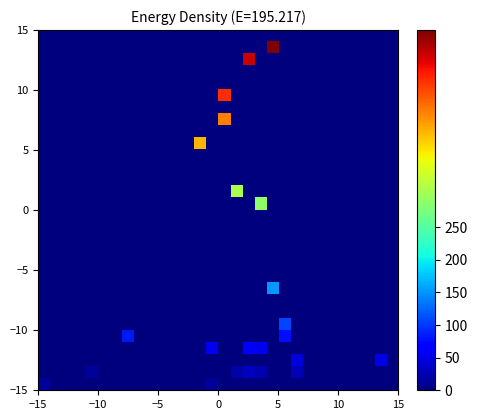

What is the greatest value displayed?

552